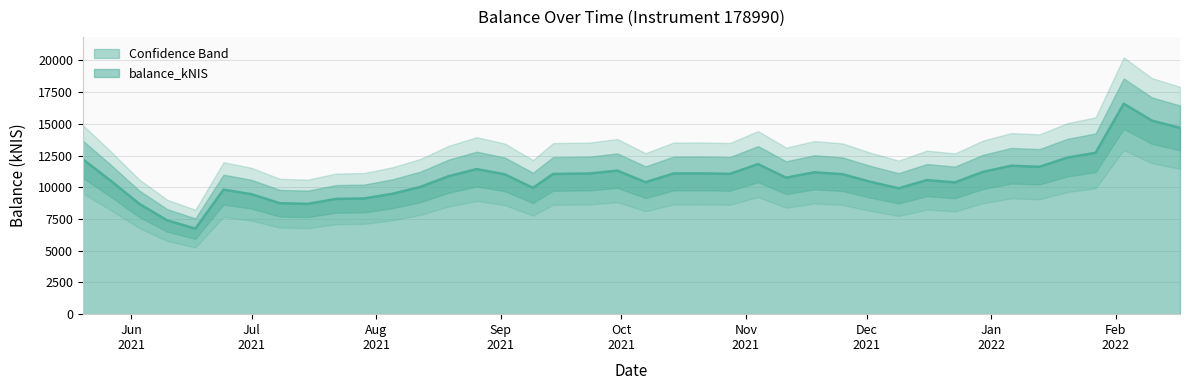

How many categories are shown in the chart?

40